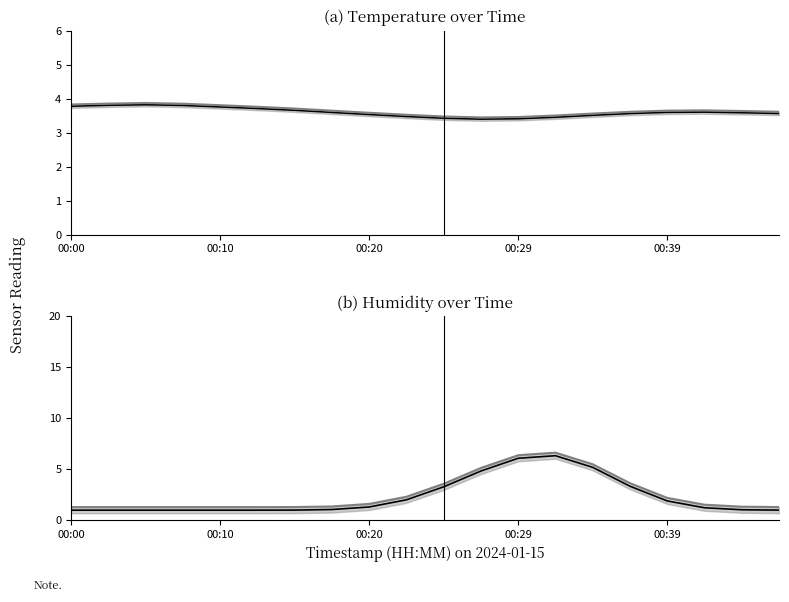

Between 00:10 and 00:39, which series saw the biggest shift?

humidity